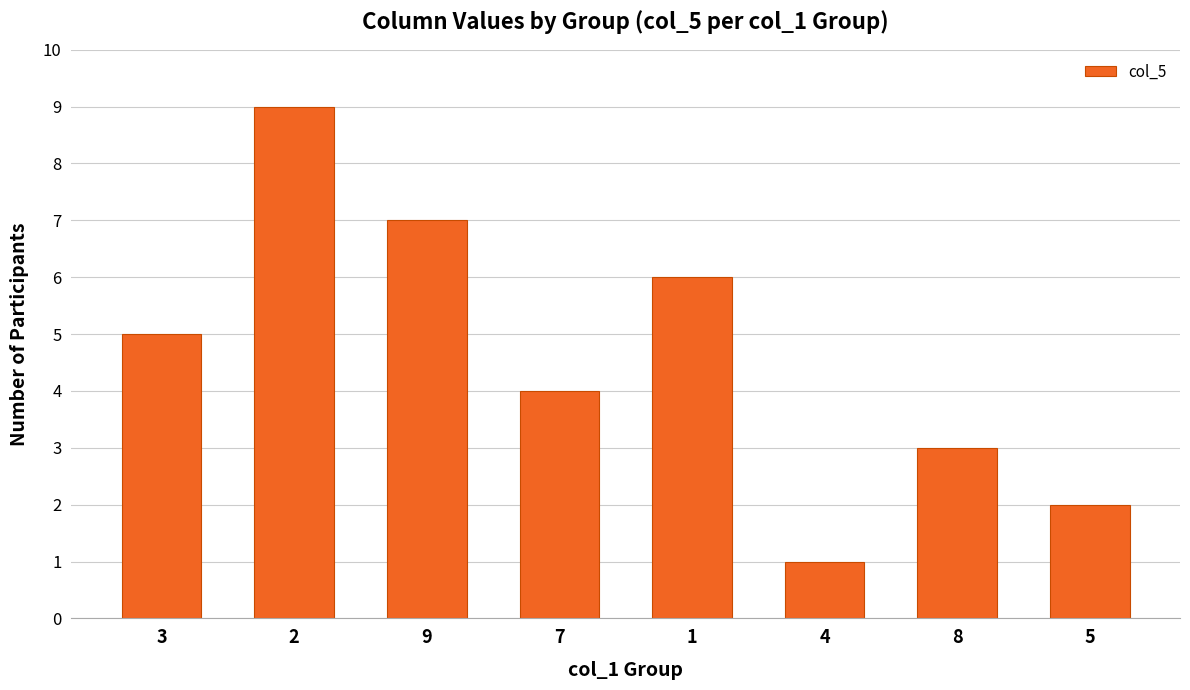

How many bars are there in total?

8